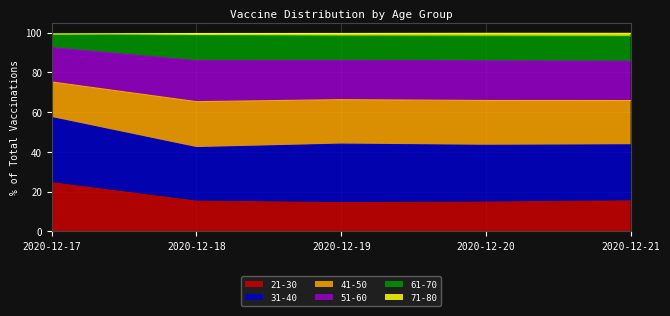

At which label does 21-30 reach its peak?

2020-12-17